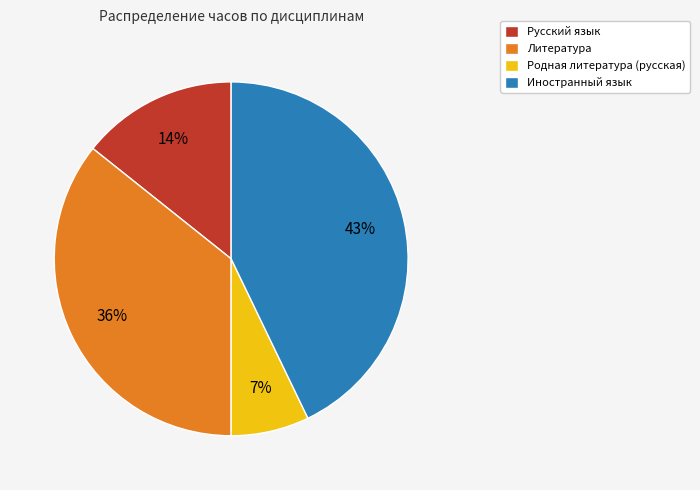

Which has a higher value, Русский язык or Иностранный язык?

Иностранный язык